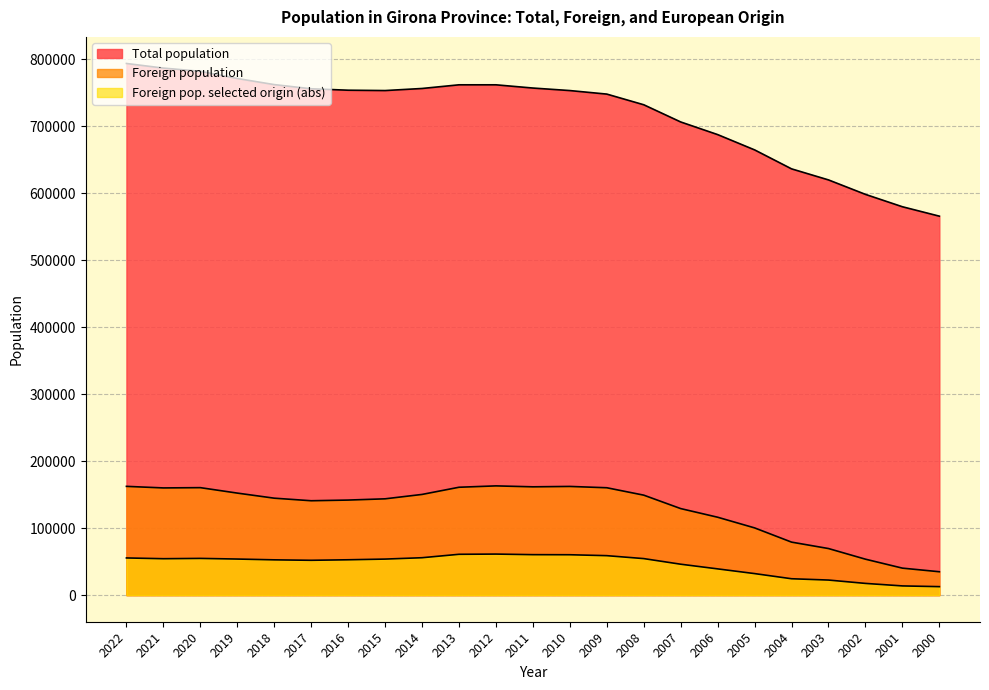

Is it true that Foreign pop. selected origin (abs) equals 23171 at 2021?

False